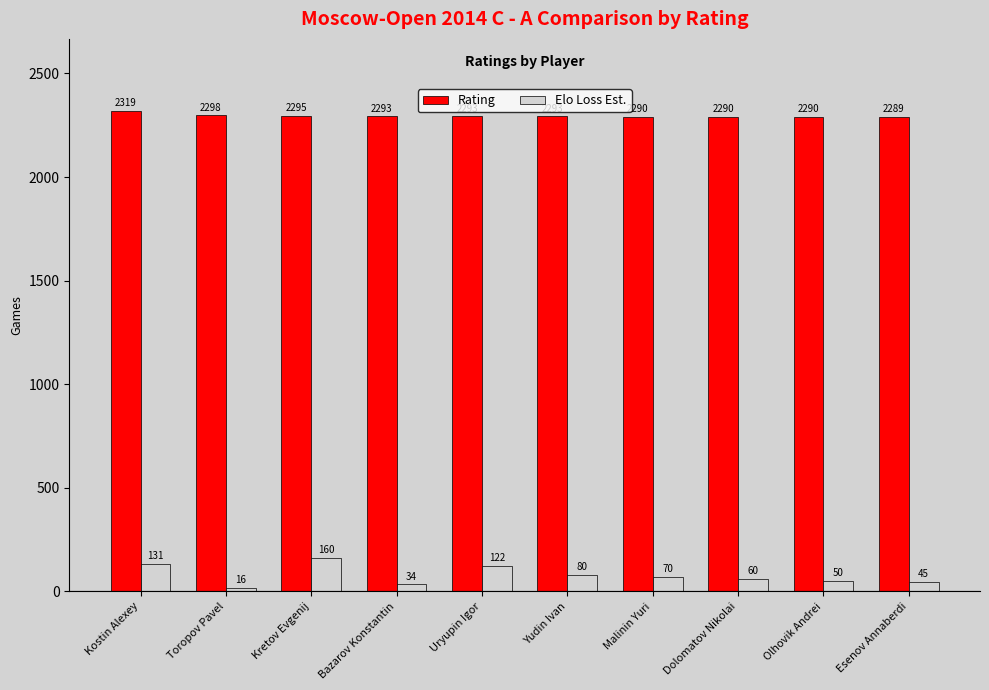

How many bars are there in each group?

2